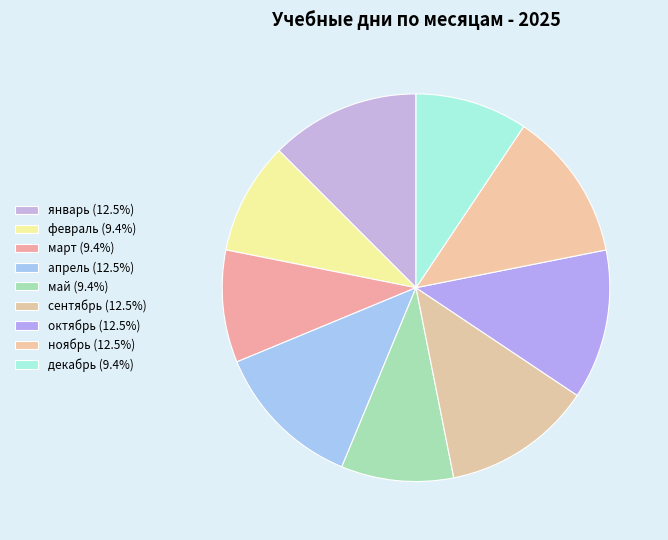

To the nearest percent, what percentage of the pie is февраль?

9%